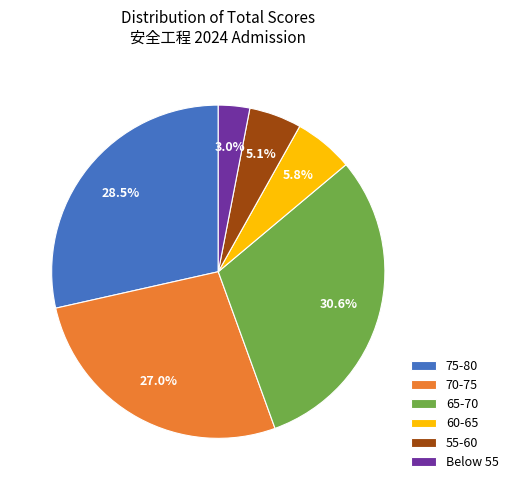

Does Below 55 account for over 50% of the chart?

No